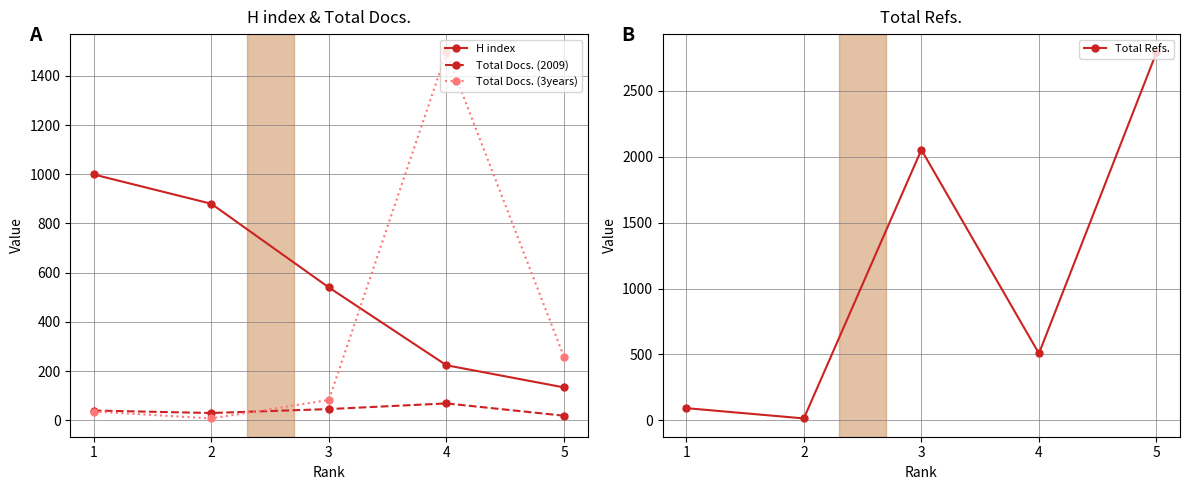

At which label does Total Refs. first exceed 507?

3